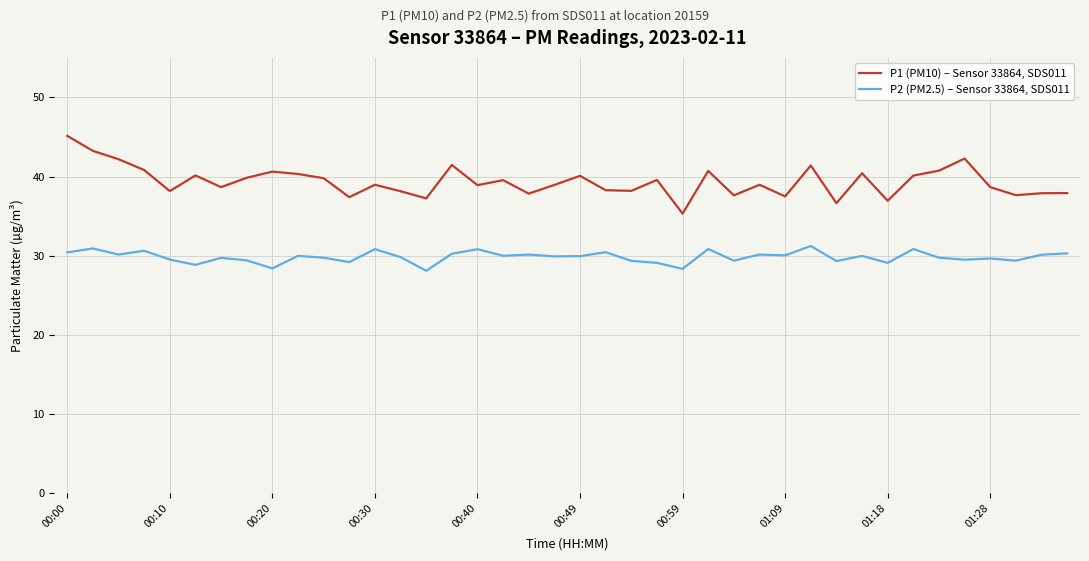

List the series in order of their peak value, lowest first.

P2 (PM2.5) – Sensor 33864, SDS011, P1 (PM10) – Sensor 33864, SDS011